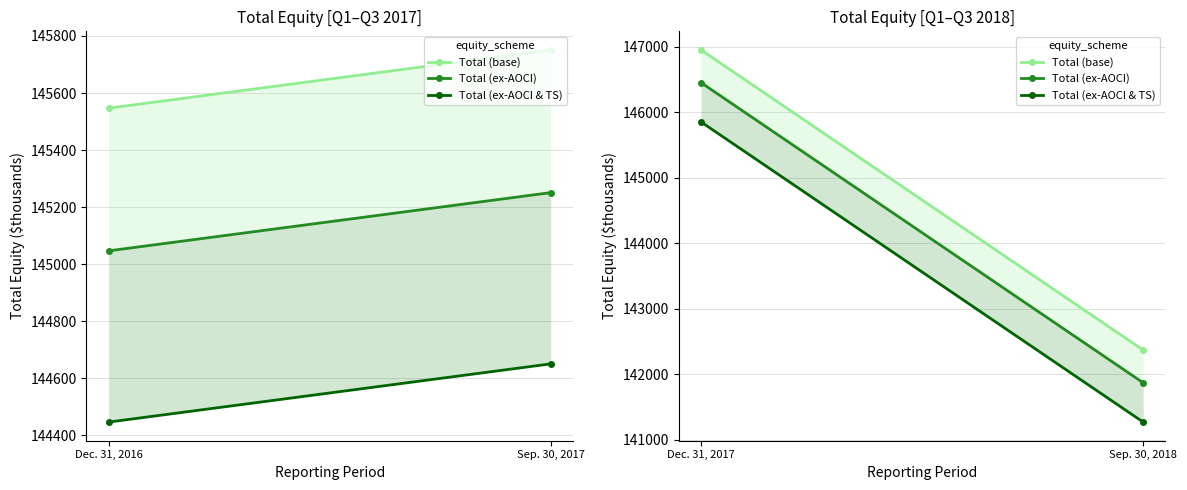

At how many categories does at least one series exceed 142138?

2